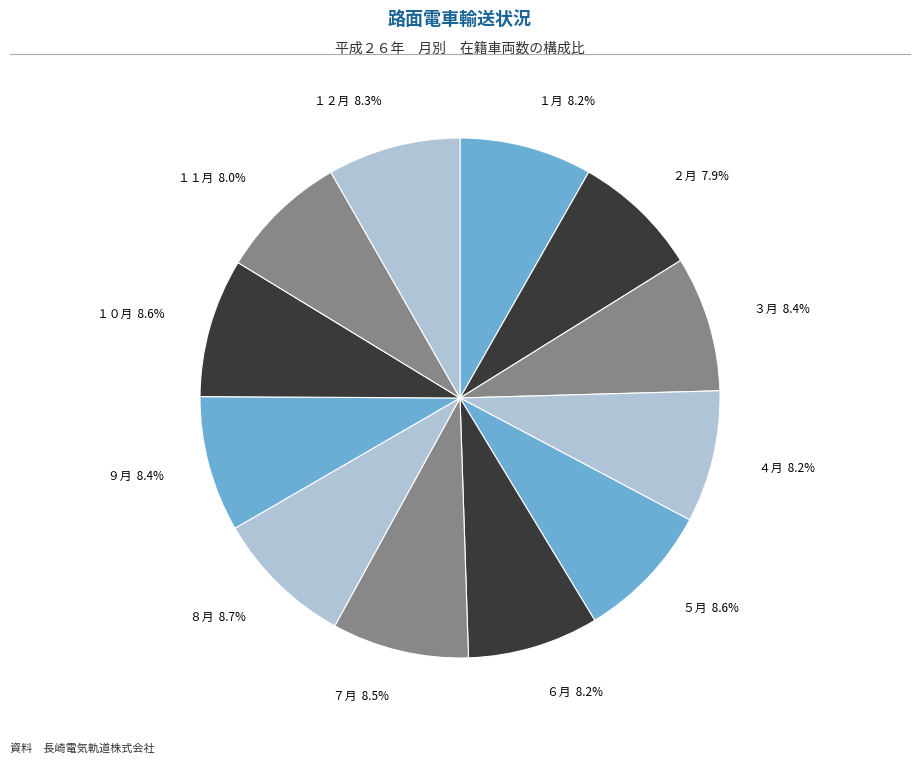

How many segments does this pie chart have?

12